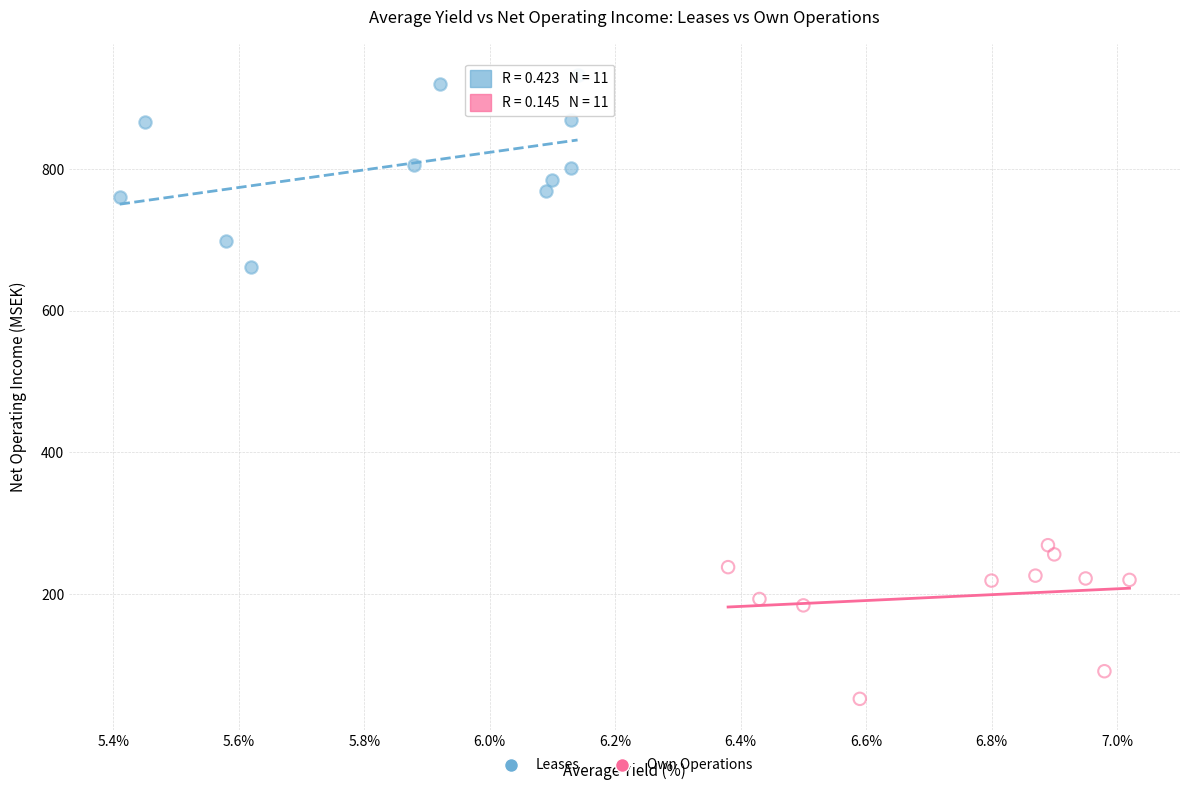

Which series has the widest spread of Y values?

Leases